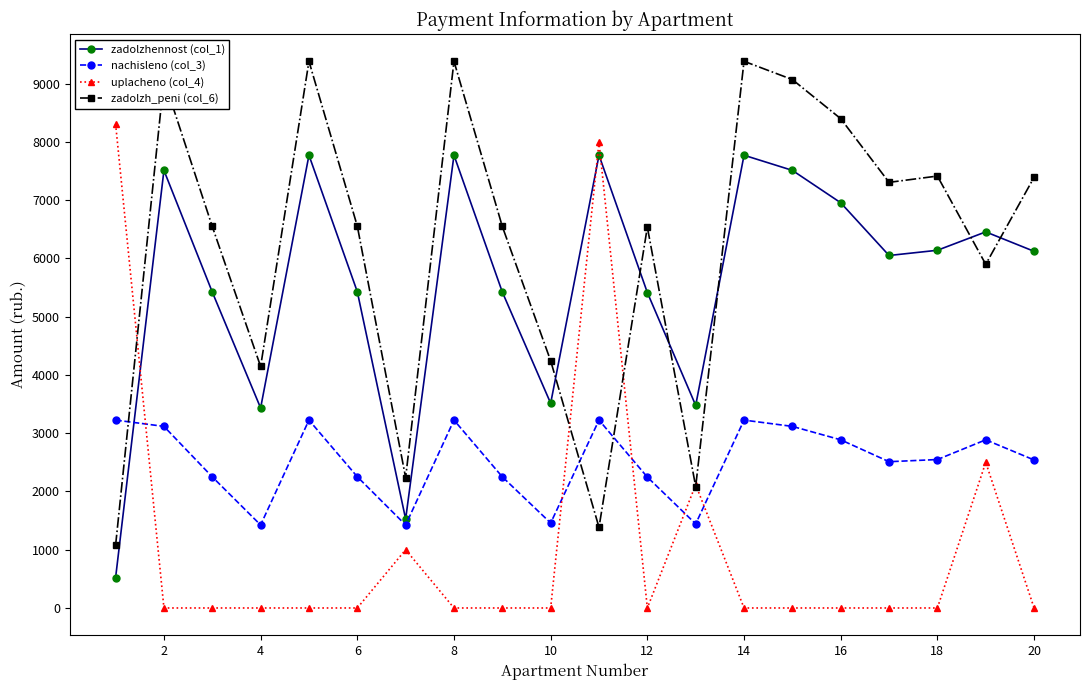

What is the lowest value of the zadolzh_peni (col_6) series?

1075.1